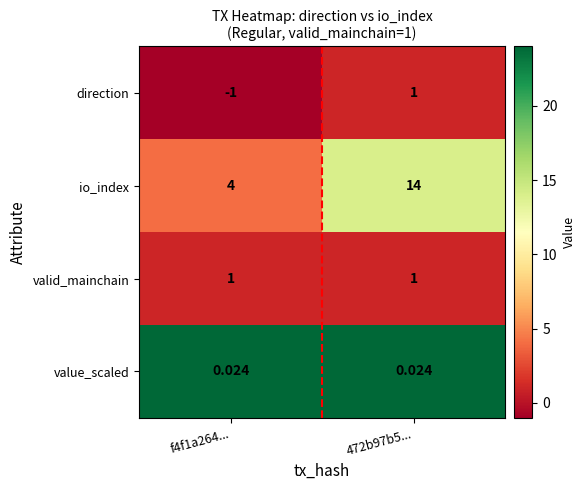

Rank the series at f4f1a264... from lowest to highest value.

direction, value_scaled, valid_mainchain, io_index